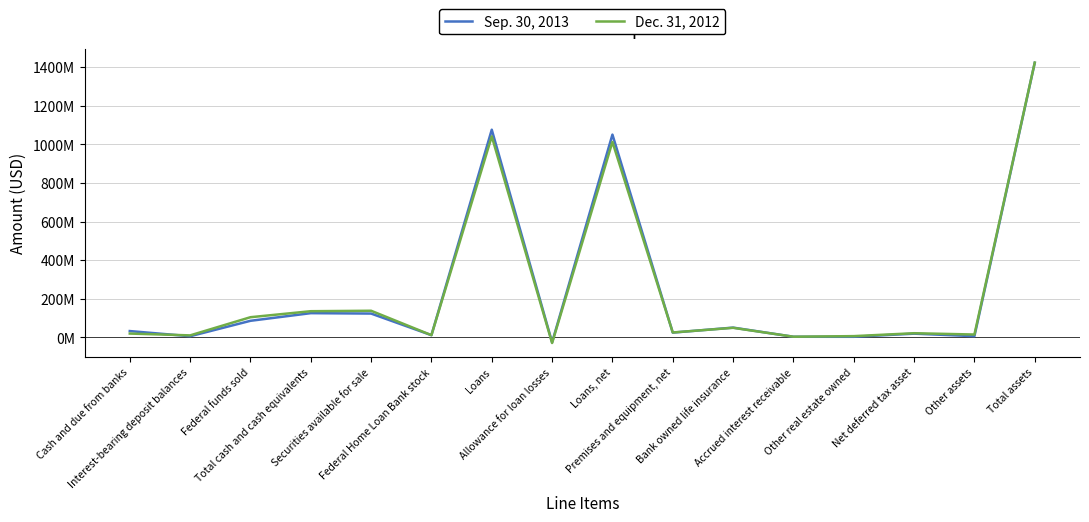

Does the chart have visible grid lines?

Yes